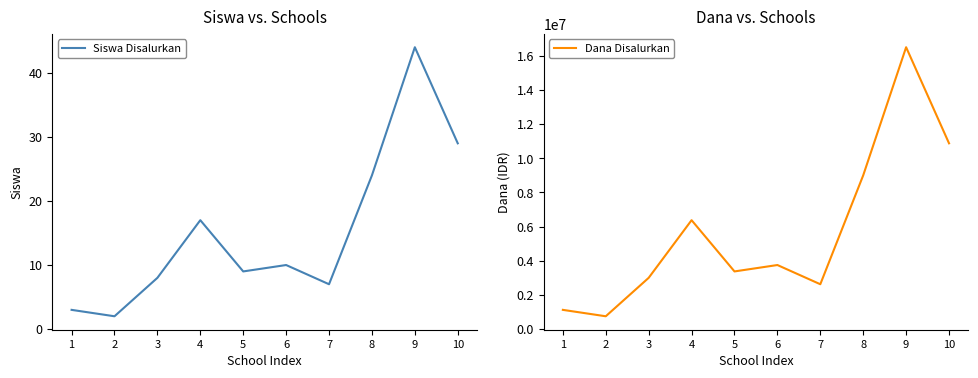

Where is the first local maximum for Dana Disalurkan?

4